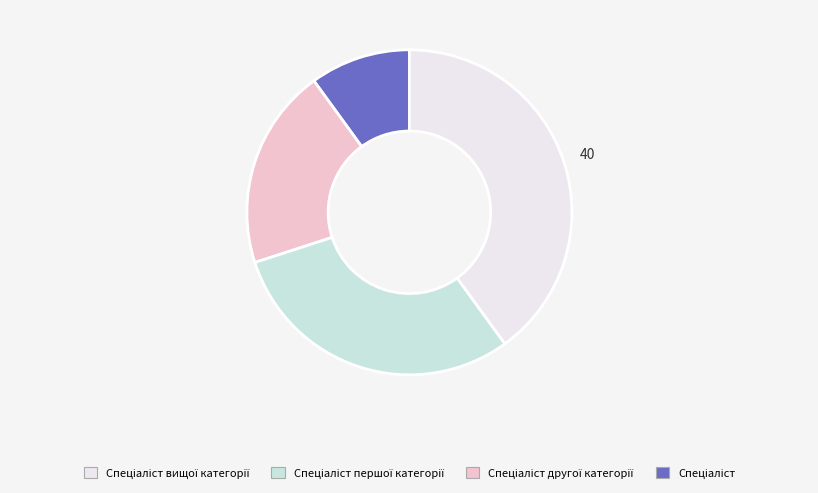

Does any single category account for the majority?

No